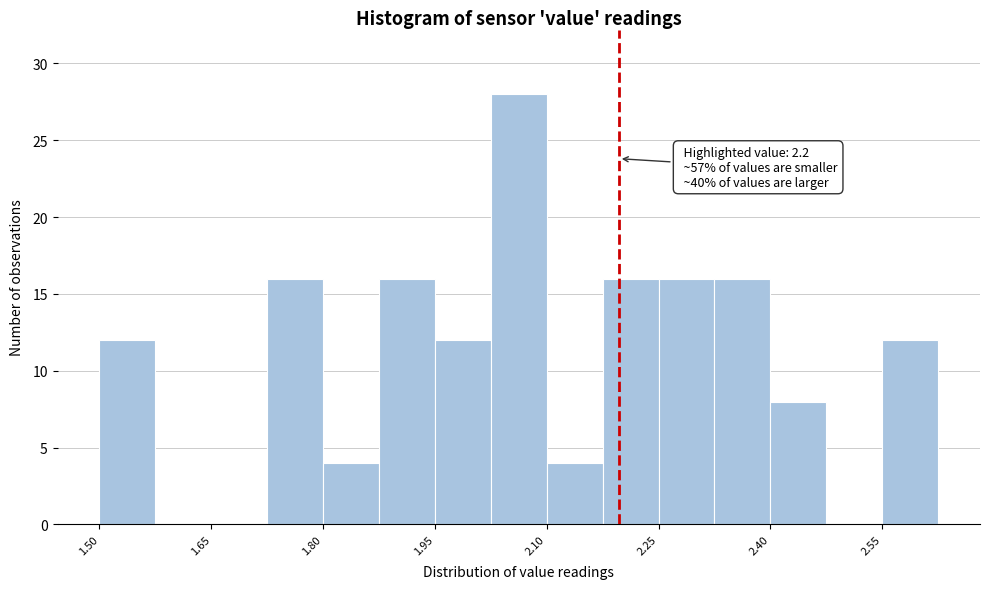

Read against the x-axis, roughly where is the centre of the tallest bar?

2.06